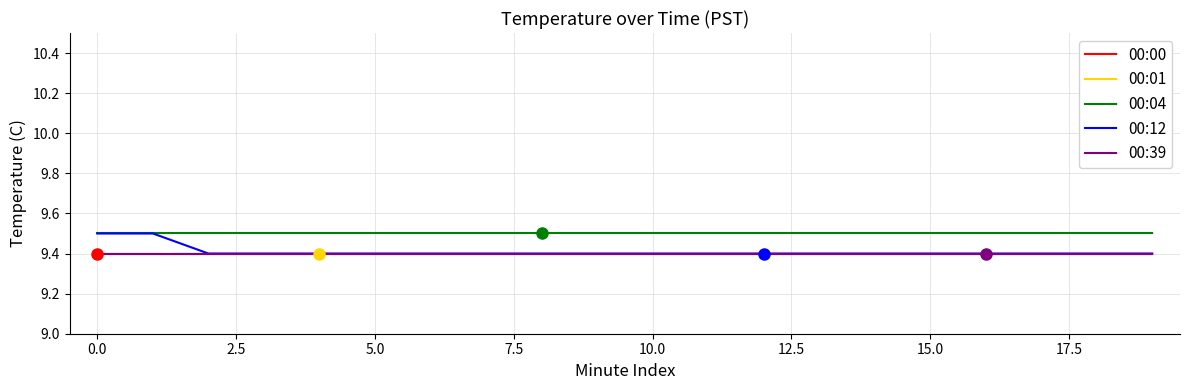

Does the chart display data point markers on the line(s)?

No